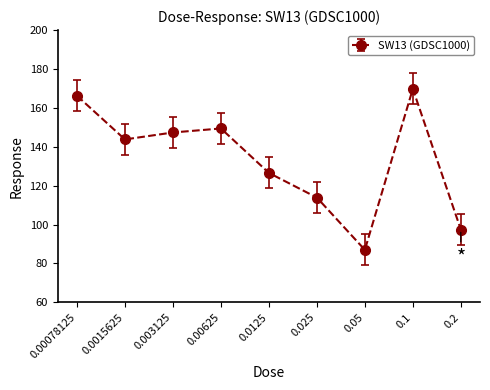

What is the sum of all values?

1201.5